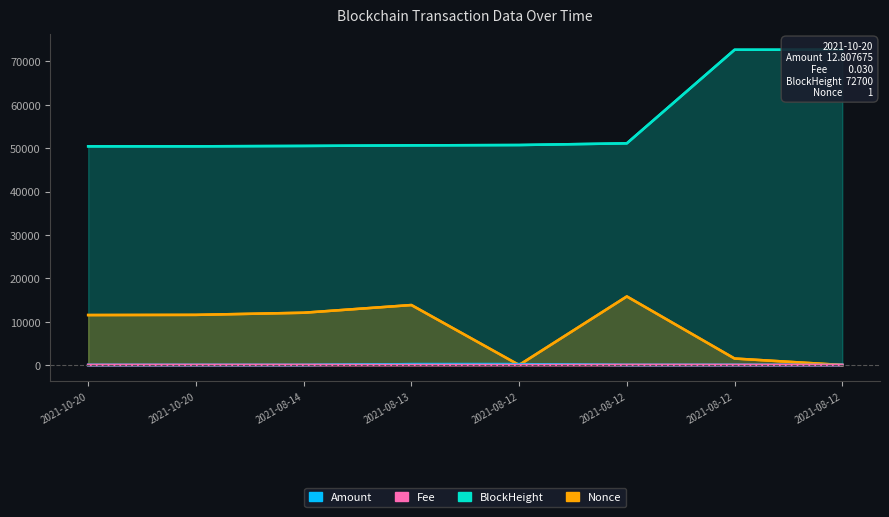

Between 2021-08-12 and 2021-10-20, which is larger?

2021-08-12